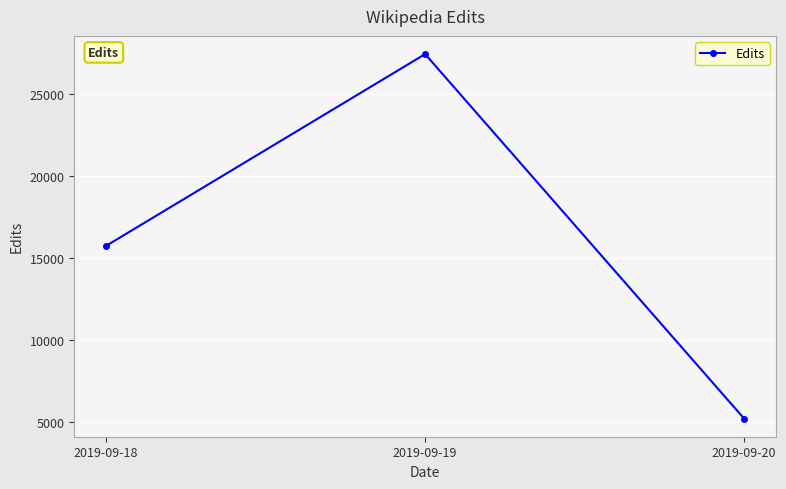

What is the smallest value displayed?

5225